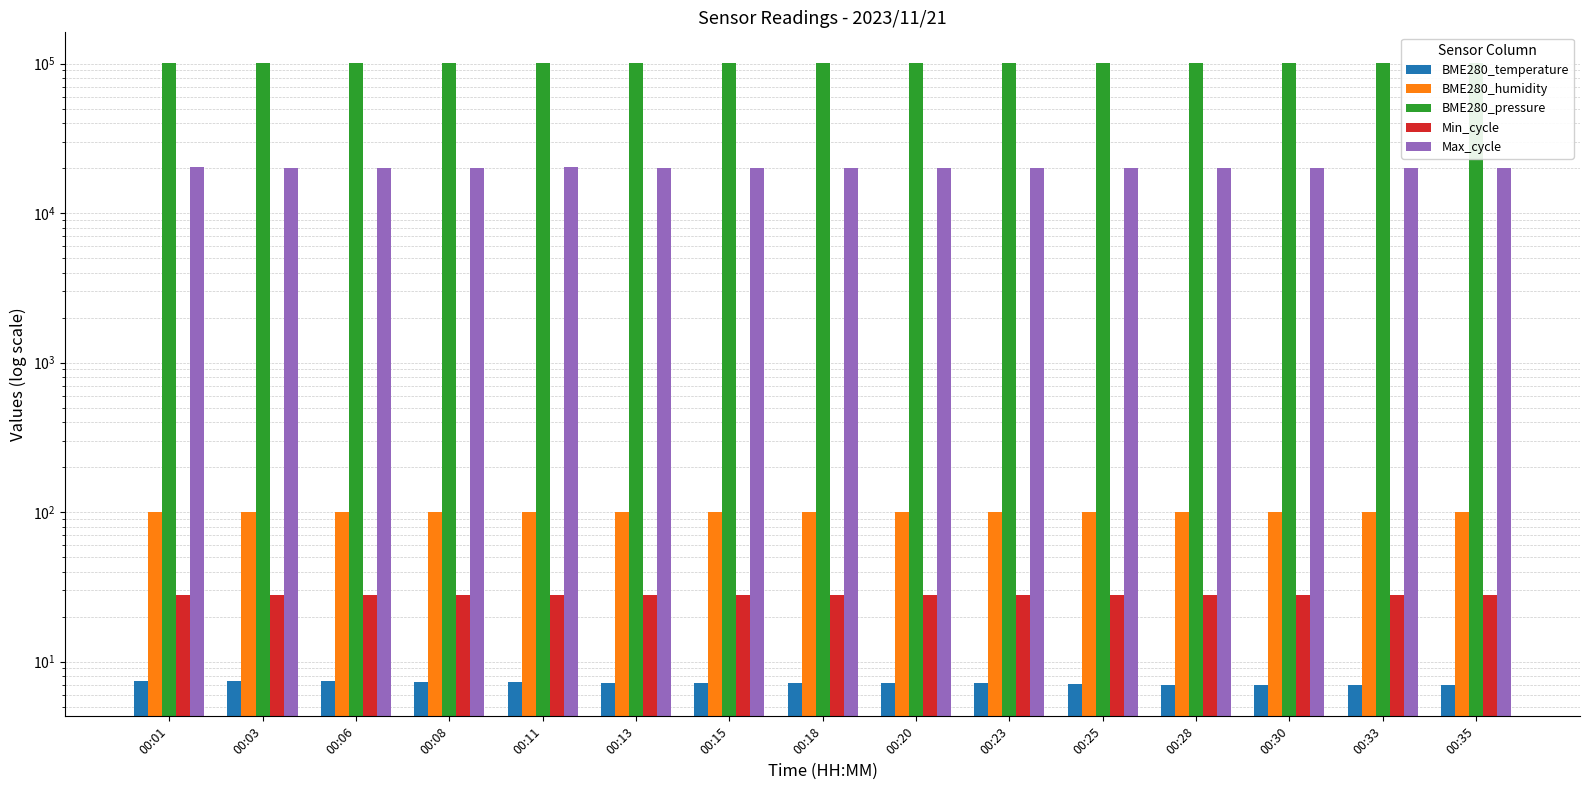

List the series in order of their peak value, lowest first.

BME280_temperature, Min_cycle, BME280_humidity, Max_cycle, BME280_pressure